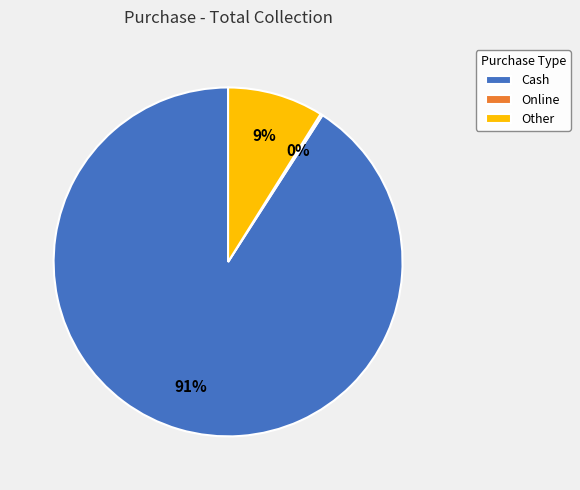

To the nearest percent, what is the average slice percentage?

33%